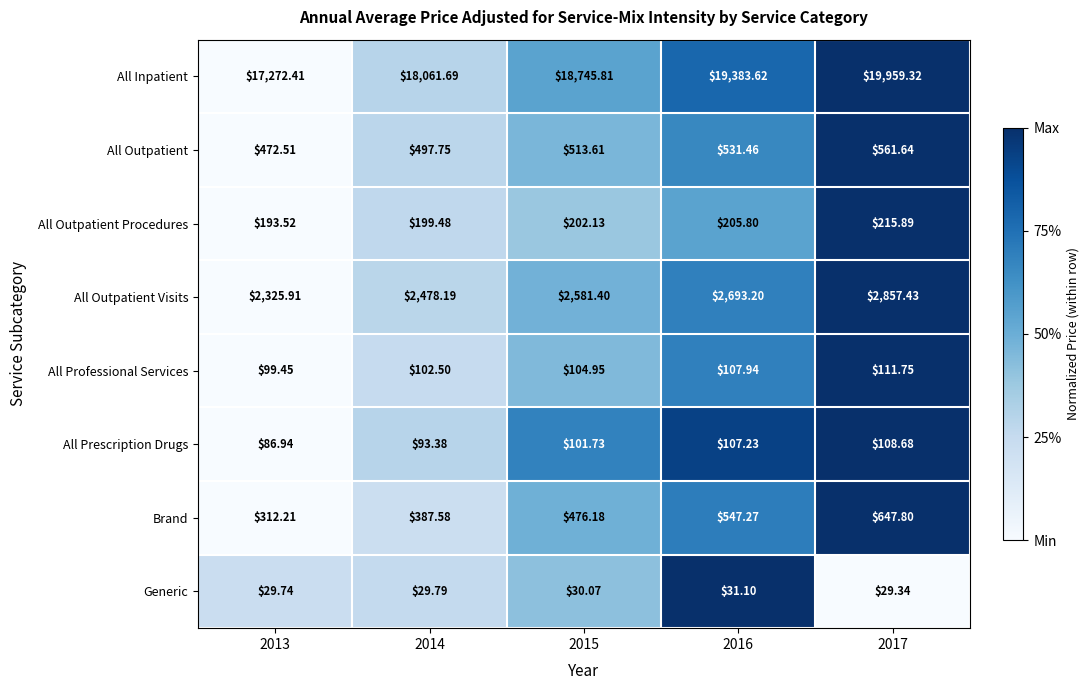

At 2017, list the series in order from smallest to largest.

Generic, All Prescription Drugs, All Professional Services, All Outpatient Procedures, All Outpatient, Brand, All Outpatient Visits, All Inpatient